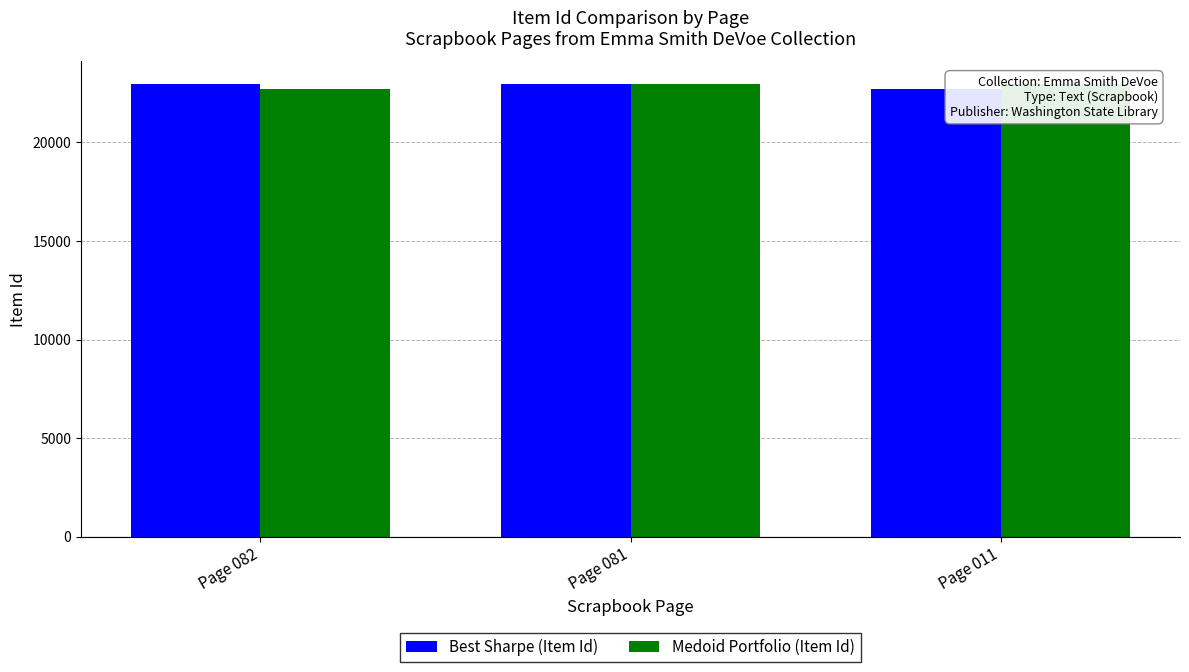

Which series has the widest spread of values?

Best Sharpe (Item Id)